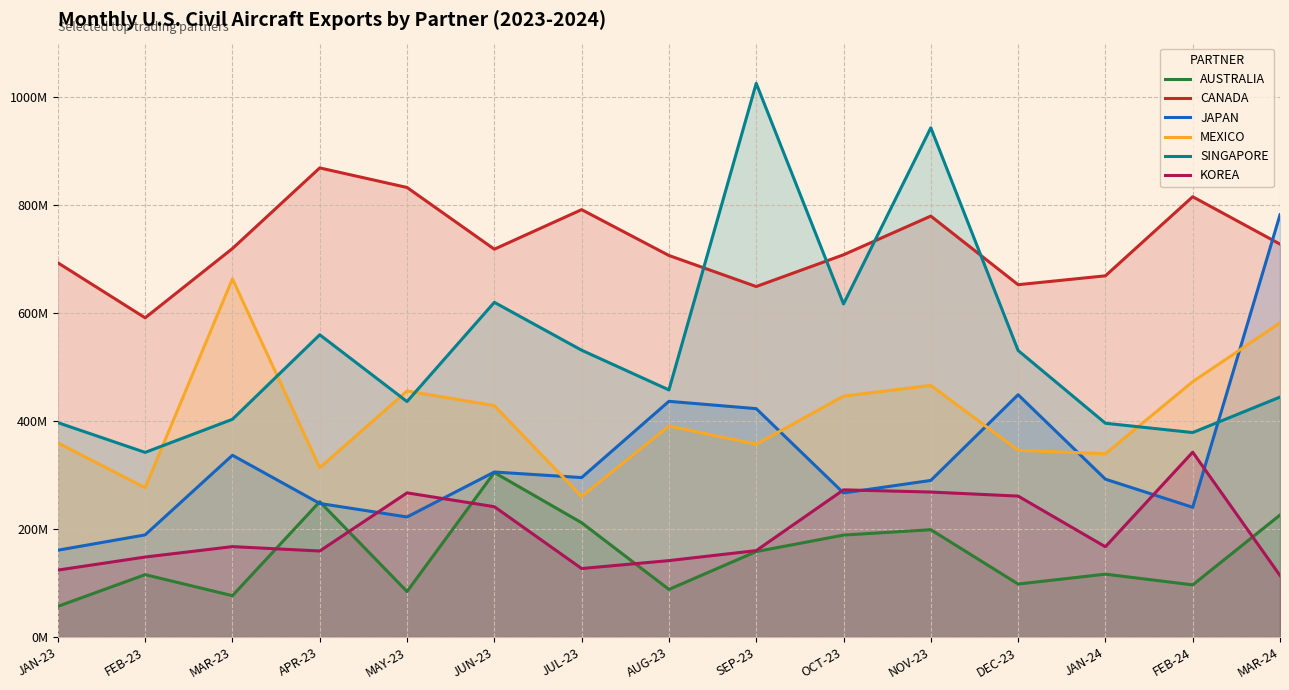

How many interior local valleys does the SINGAPORE series have?

5